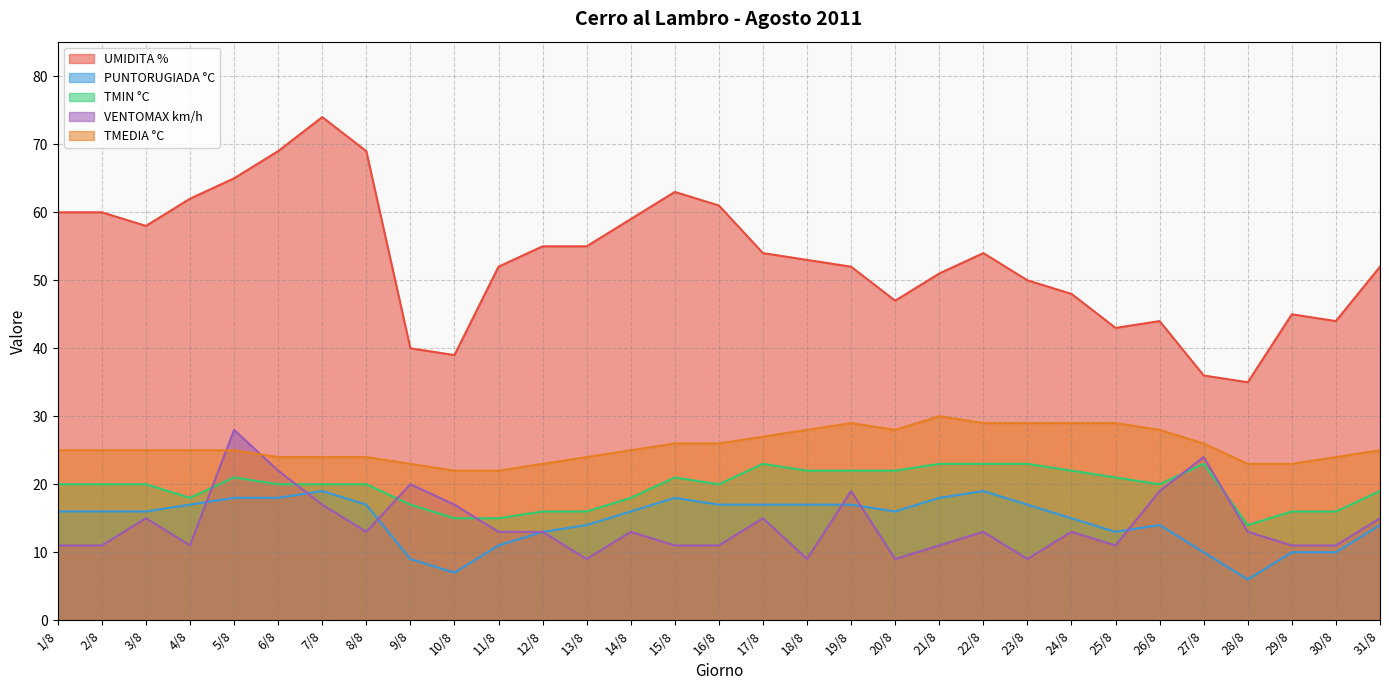

Read the TMEDIA °C value at 30/8.

24